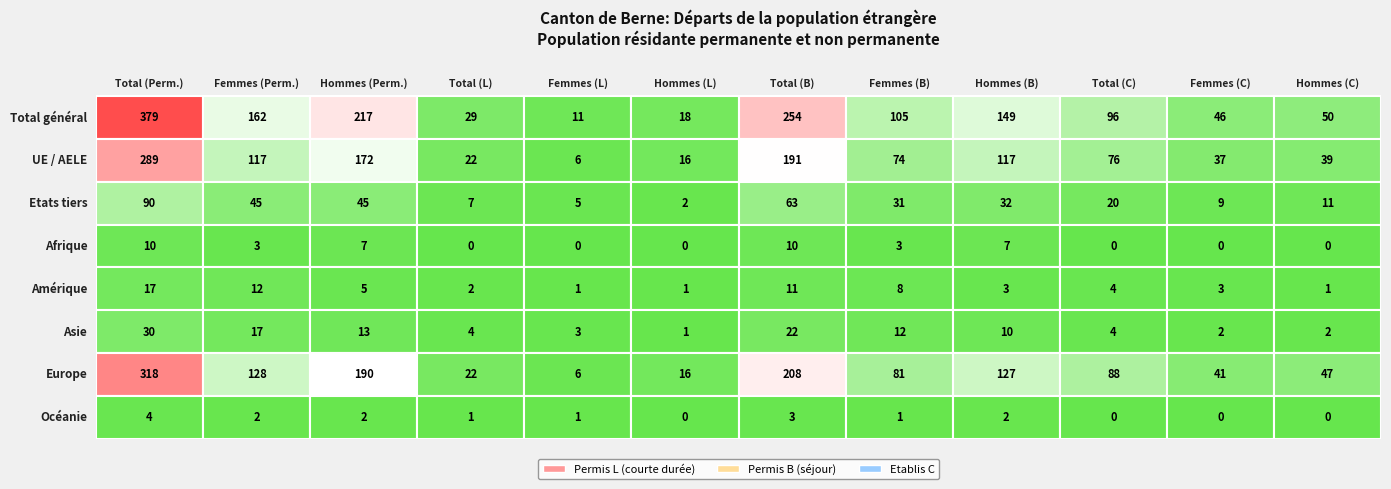

Which has a higher value, Océanie or Total général?

Total général